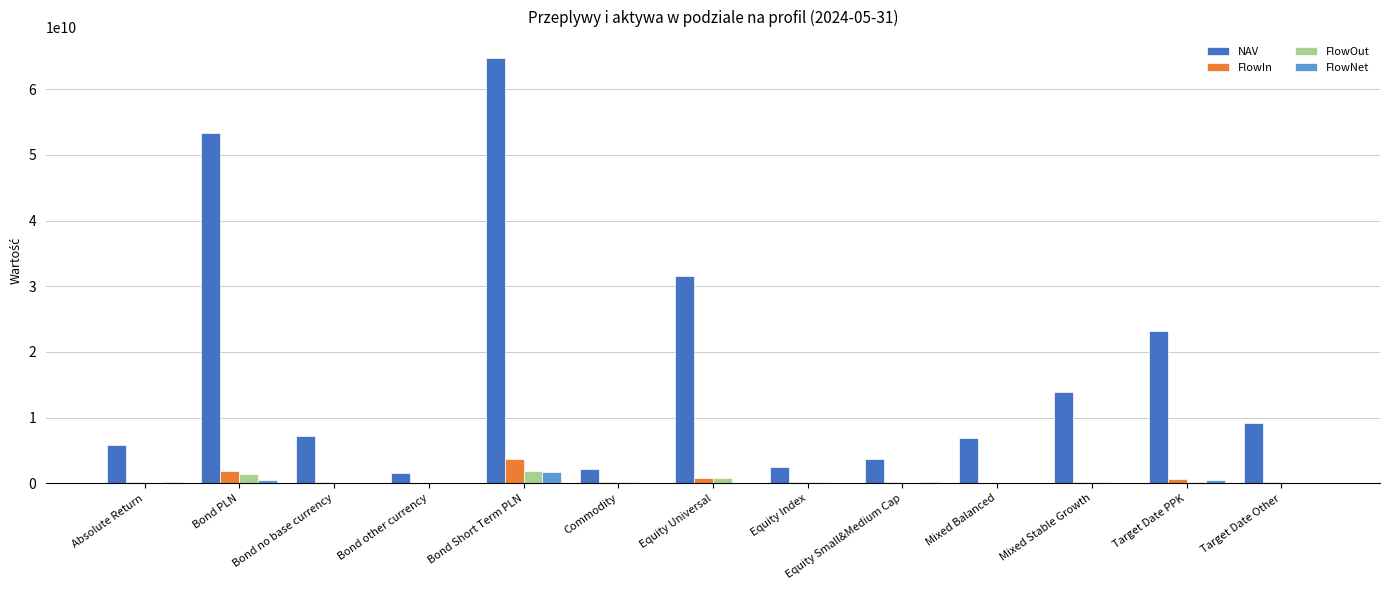

How many data points does each series have?

13